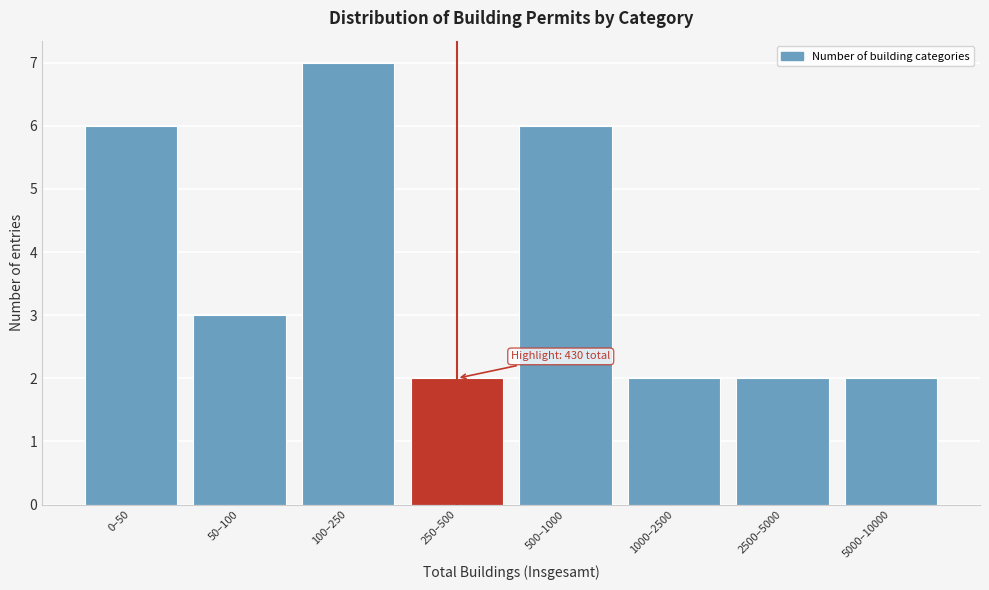

Reading left to right, transcribe all the data shown in this chart.

0–50=6	50–100=3	100–250=7	250–500=2	500–1000=6	1000–2500=2	2500–5000=2	5000–10000=2